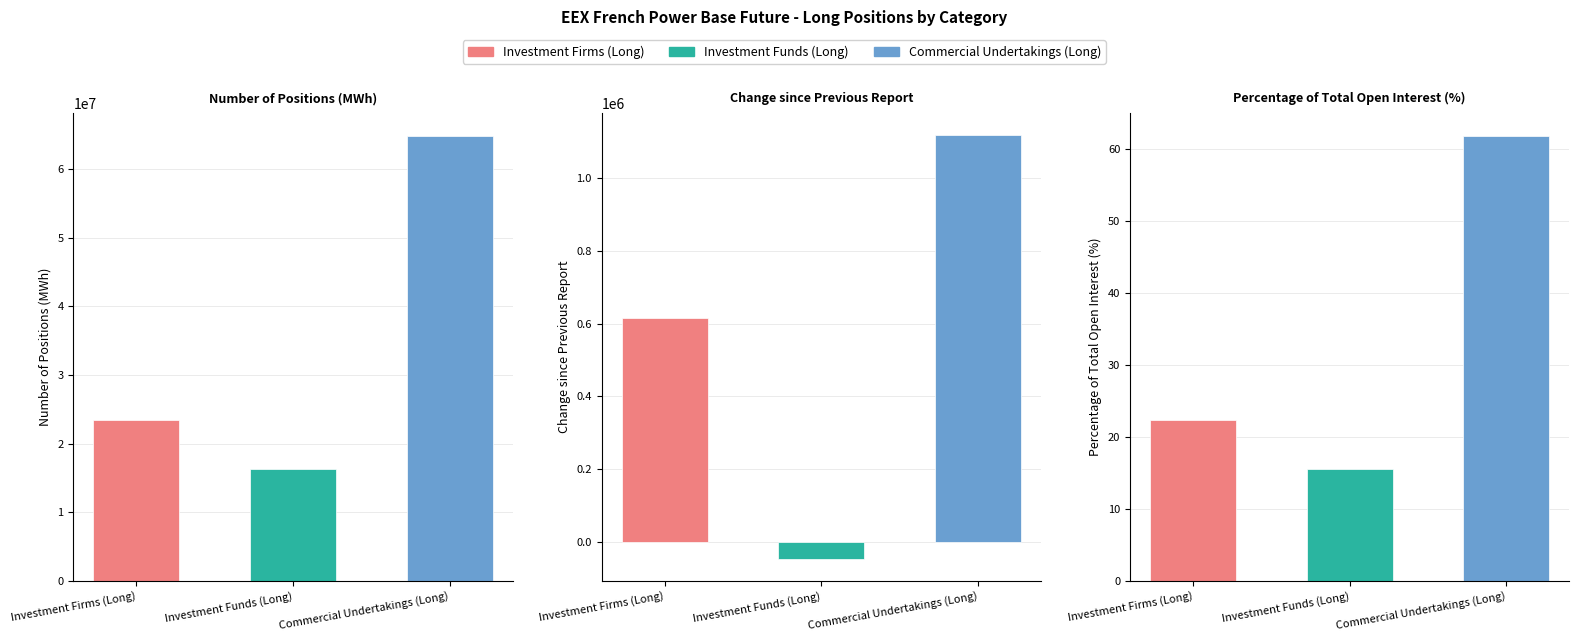

Reading left to right, what are all the values shown in this chart?

Investment Firms (Long): 23446471.0	614407.0	22.4
Investment Funds (Long): 16334727.0	-48781.0	15.6
Commercial Undertakings (Long): 64895719.0	1119788.0	61.9